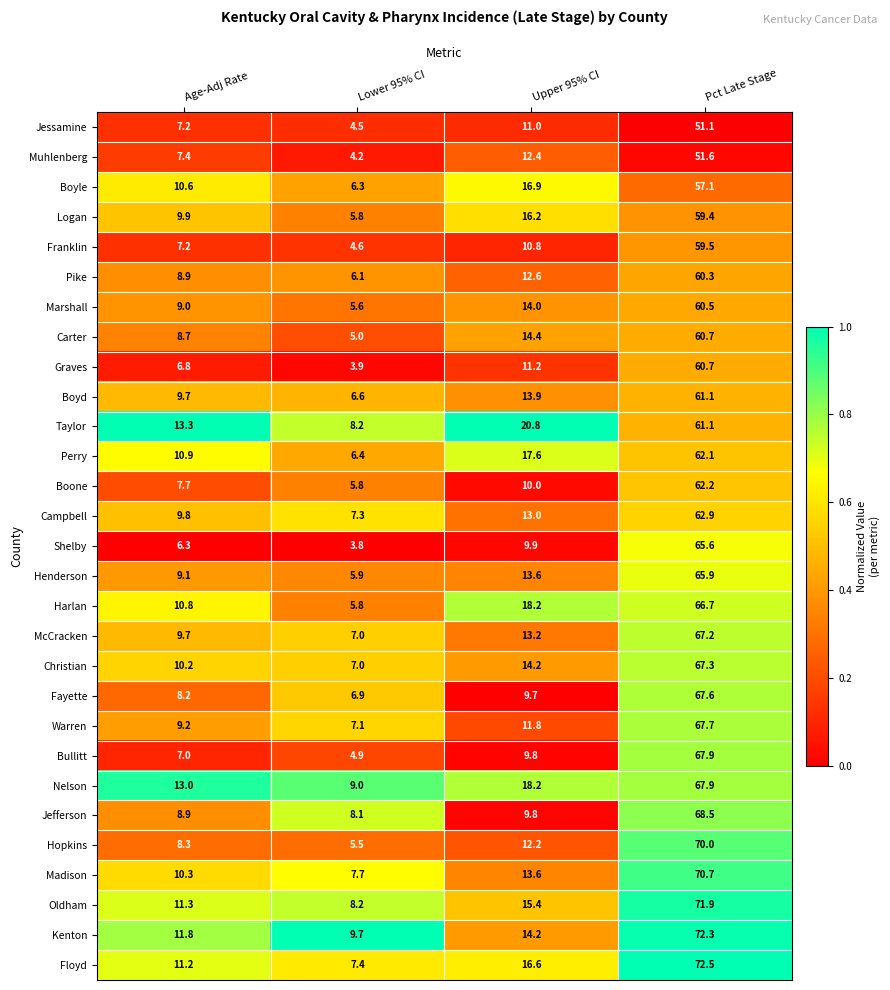

Rank the categories by Campbell value from lowest to highest.

Lower 95% CI, Age-Adj Rate, Upper 95% CI, Pct Late Stage